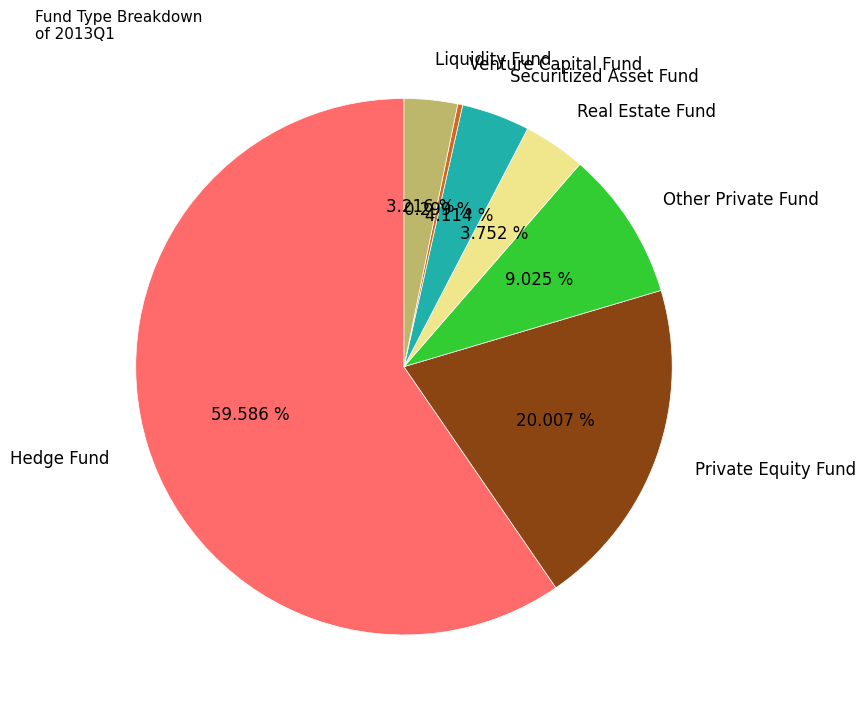

Combined, do Liquidity Fund and Other Private Fund account for over 50%?

No